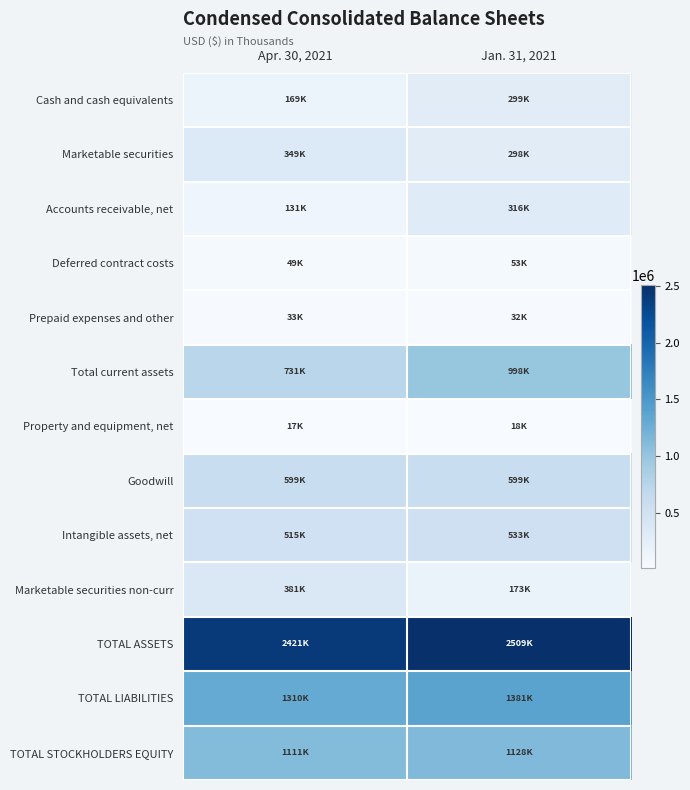

Reading right to left, extract all data points from this chart.

Cash and cash equivalents: Jan. 31, 2021=298672	Apr. 30, 2021=169101
Marketable securities: Jan. 31, 2021=297721	Apr. 30, 2021=348712
Accounts receivable, net: Jan. 31, 2021=316098	Apr. 30, 2021=131408
Deferred contract costs: Jan. 31, 2021=53048	Apr. 30, 2021=49308
Prepaid expenses and other: Jan. 31, 2021=32382	Apr. 30, 2021=32763
Total current assets: Jan. 31, 2021=997921	Apr. 30, 2021=731292
Property and equipment, net: Jan. 31, 2021=18065	Apr. 30, 2021=17470
Goodwill: Jan. 31, 2021=599291	Apr. 30, 2021=599291
Intangible assets, net: Jan. 31, 2021=532630	Apr. 30, 2021=514979
Marketable securities non-curr: Jan. 31, 2021=173281	Apr. 30, 2021=381326
TOTAL ASSETS: Jan. 31, 2021=2508601	Apr. 30, 2021=2420611
TOTAL LIABILITIES: Jan. 31, 2021=1380671	Apr. 30, 2021=1309640
TOTAL STOCKHOLDERS EQUITY: Jan. 31, 2021=1127930	Apr. 30, 2021=1110971